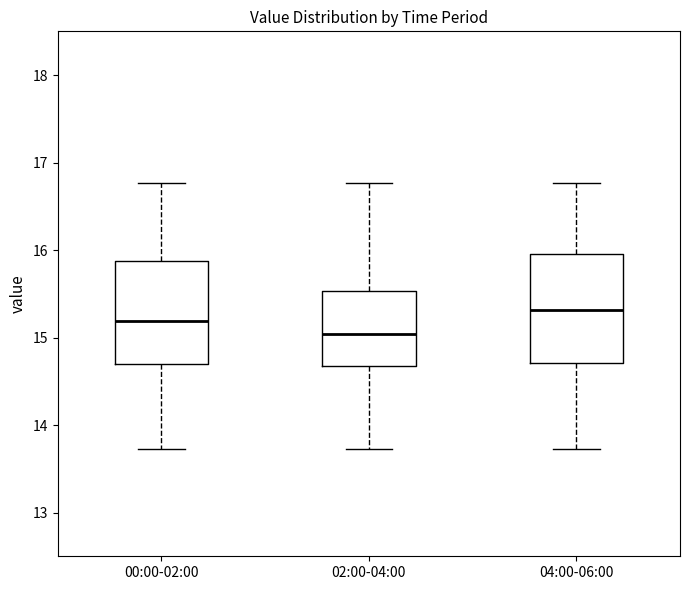

Where does the lower whisker of the box for 04:00-06:00 end on the y-axis? The values are not printed on the chart, so give them approximately, as read against the axis.

13.7